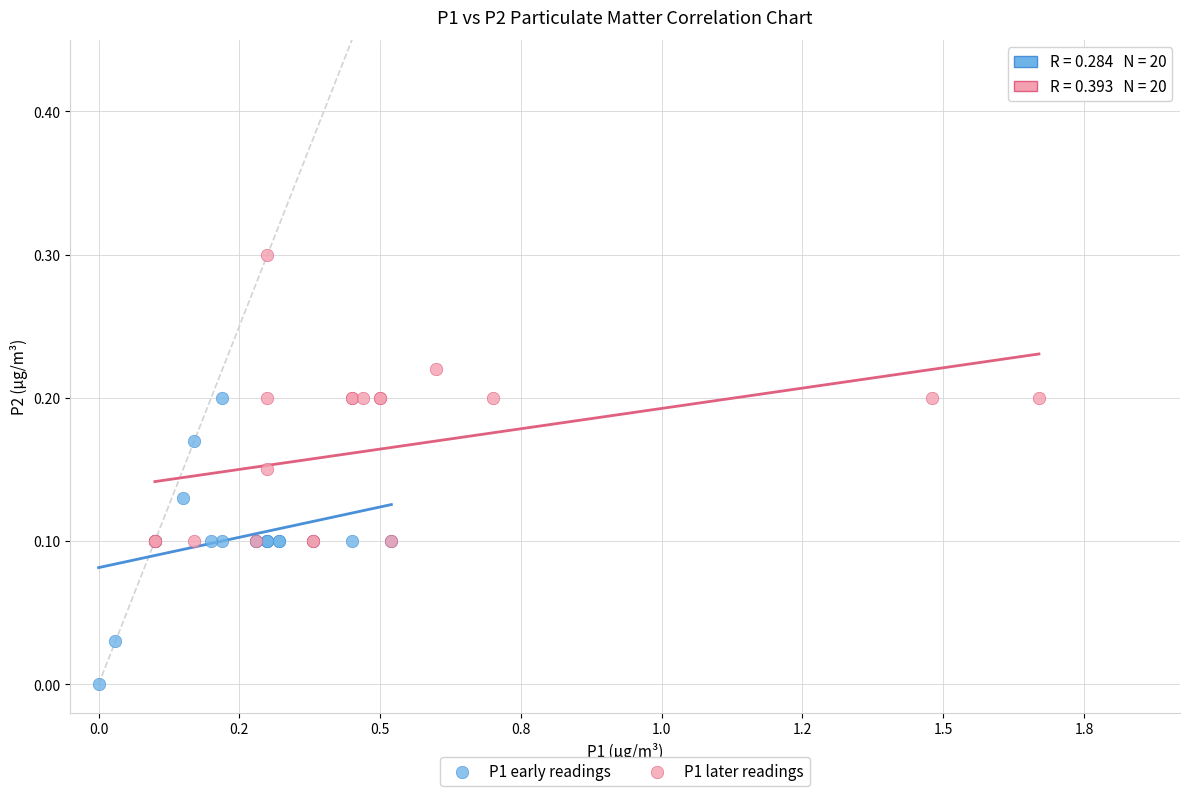

Which series reaches the minimum Y coordinate?

P1 early readings